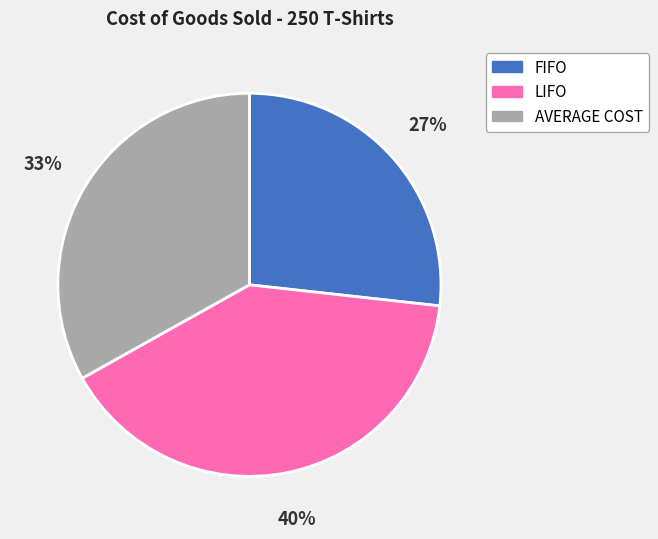

To the nearest percent, what portion does LIFO represent?

40%